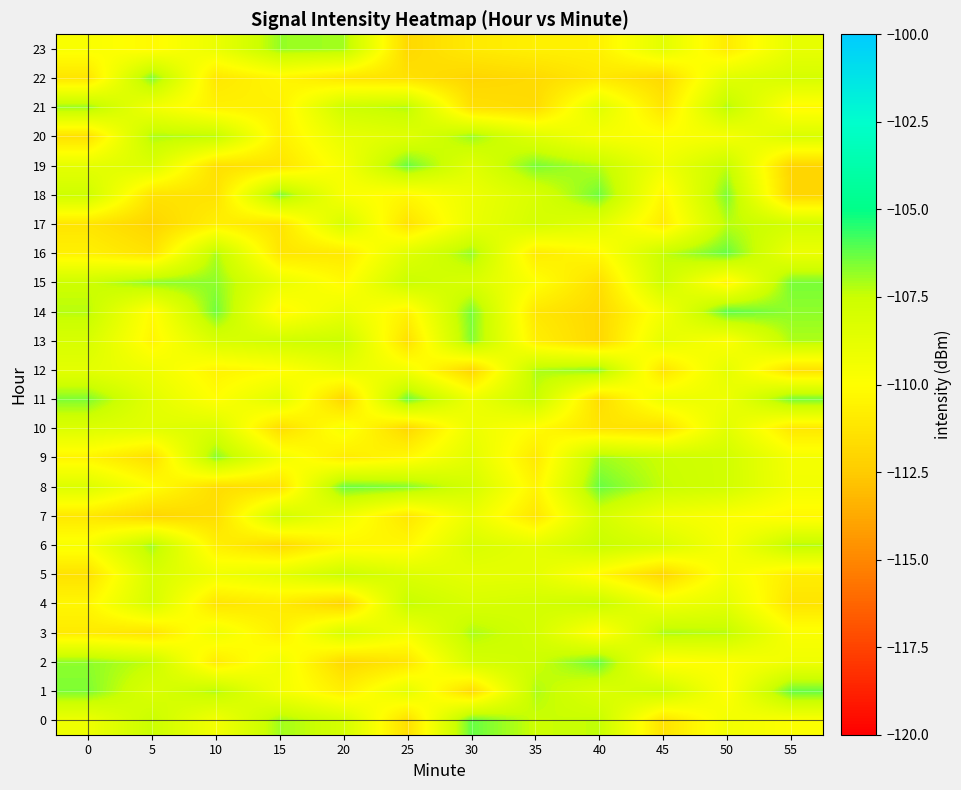

Between 20 and 40, which is larger?

40